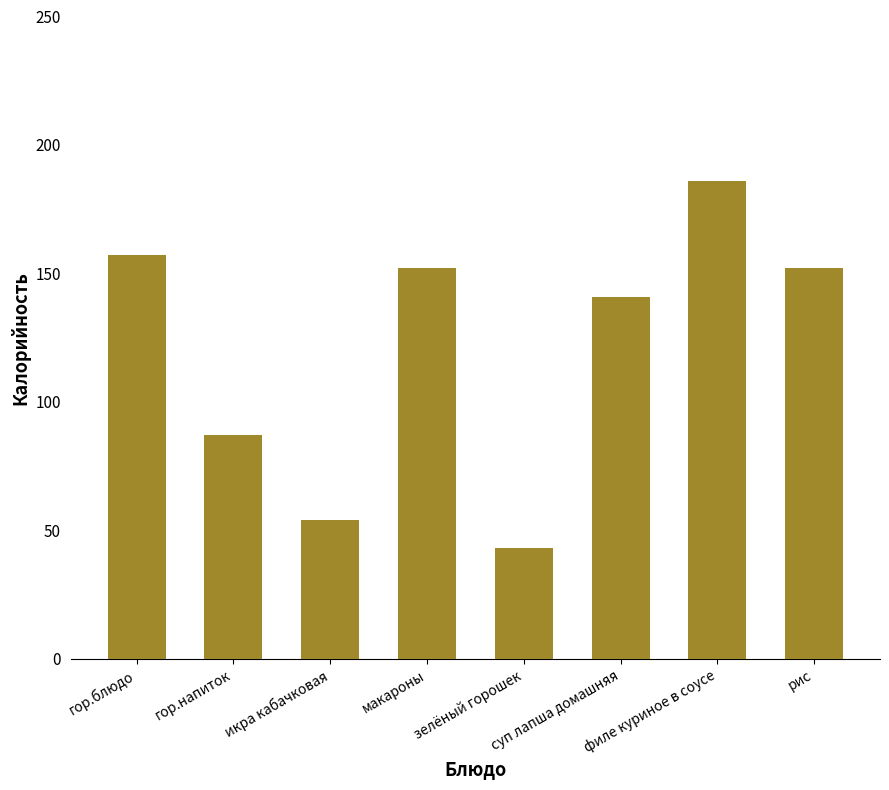

What is the sum of all values?

972